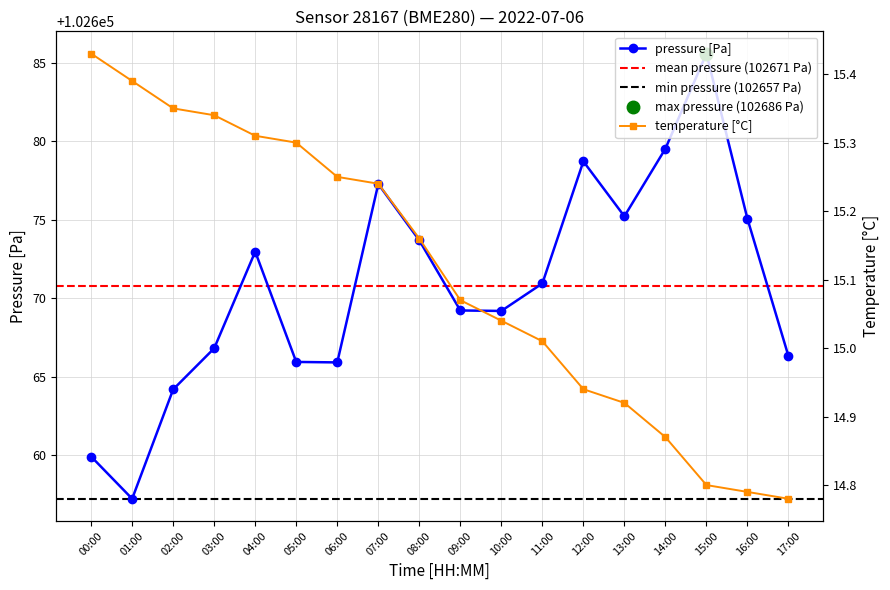

True or false: temperature and pressure intersect in this chart.

False